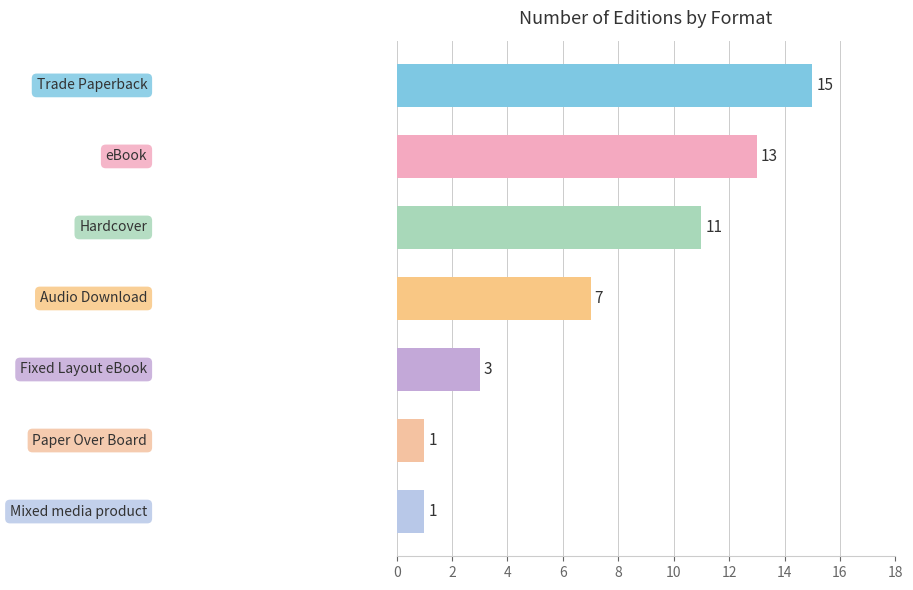

What is the value of the 3rd bar from the top?

11